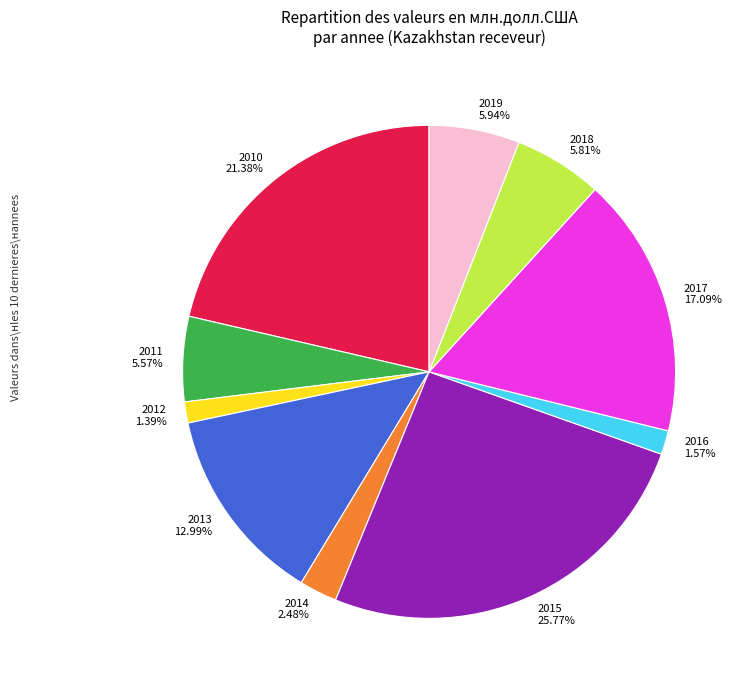

How many slices are in this pie chart?

10